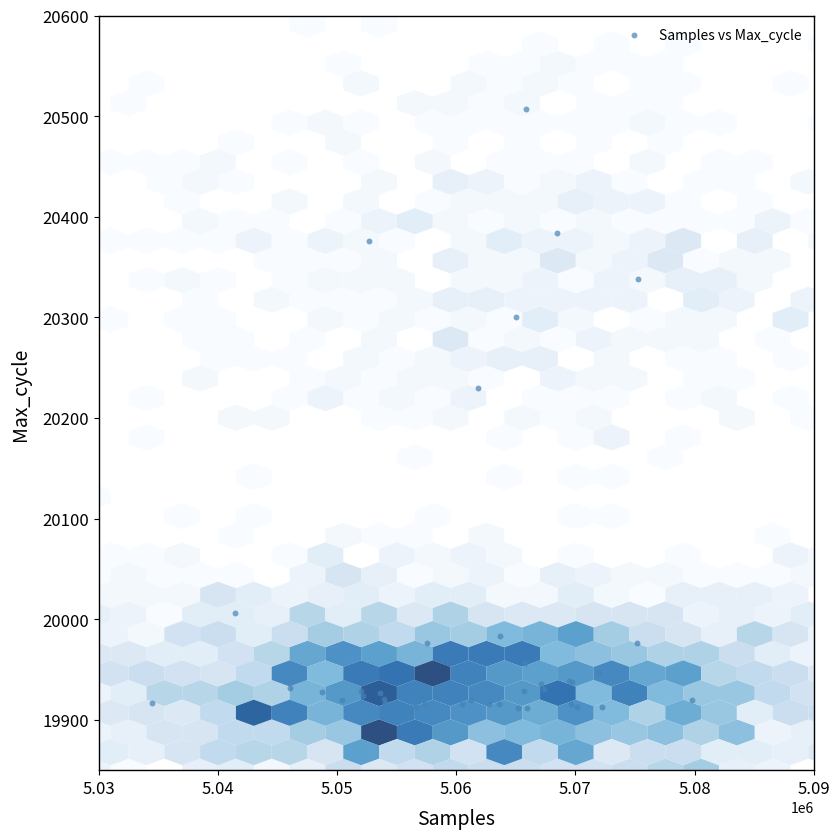

What Y value in the scatter plot is closest to 20209?

20230